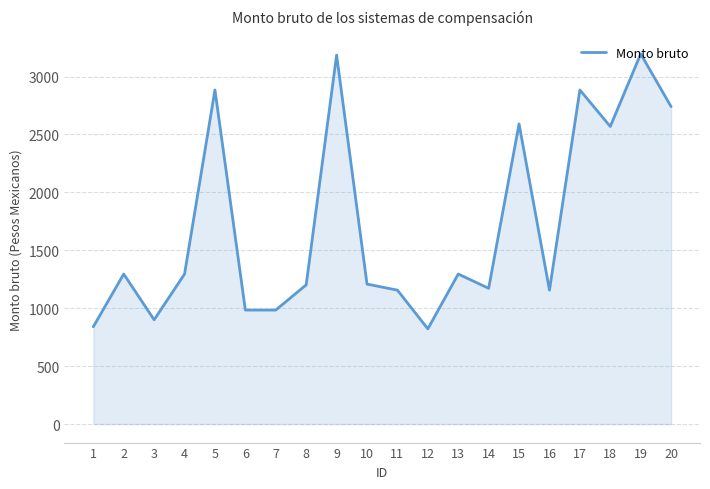

Between 10 and 11, which is larger?

10